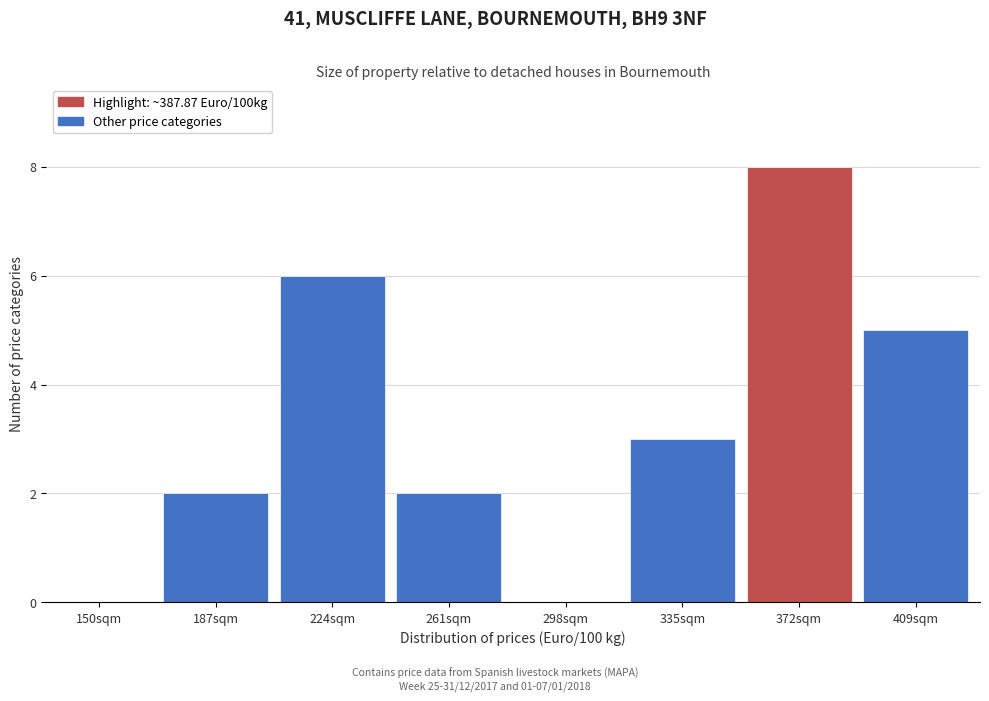

Reading left to right, list all the values displayed in this chart.

150sqm=0	187sqm=2	224sqm=6	261sqm=2	298sqm=0	335sqm=3	372sqm=8	409sqm=5